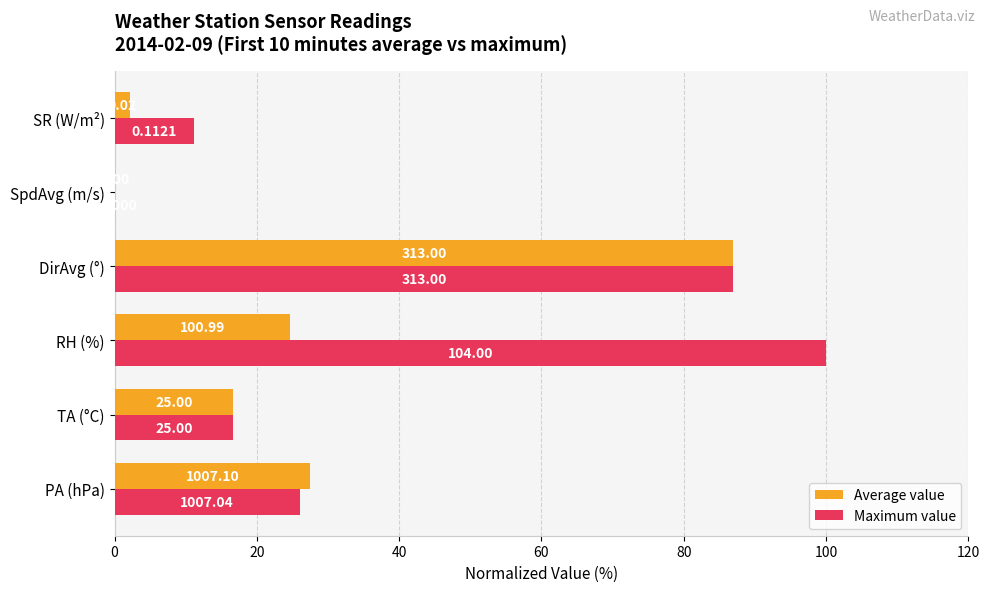

What is the maximum value shown in the chart?

100.0